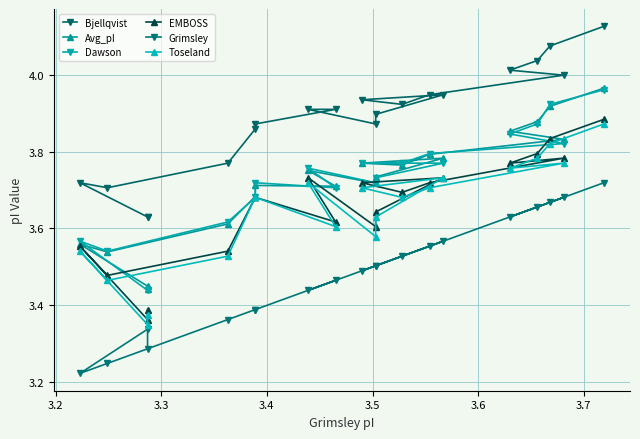

How many lines are shown in the chart?

6